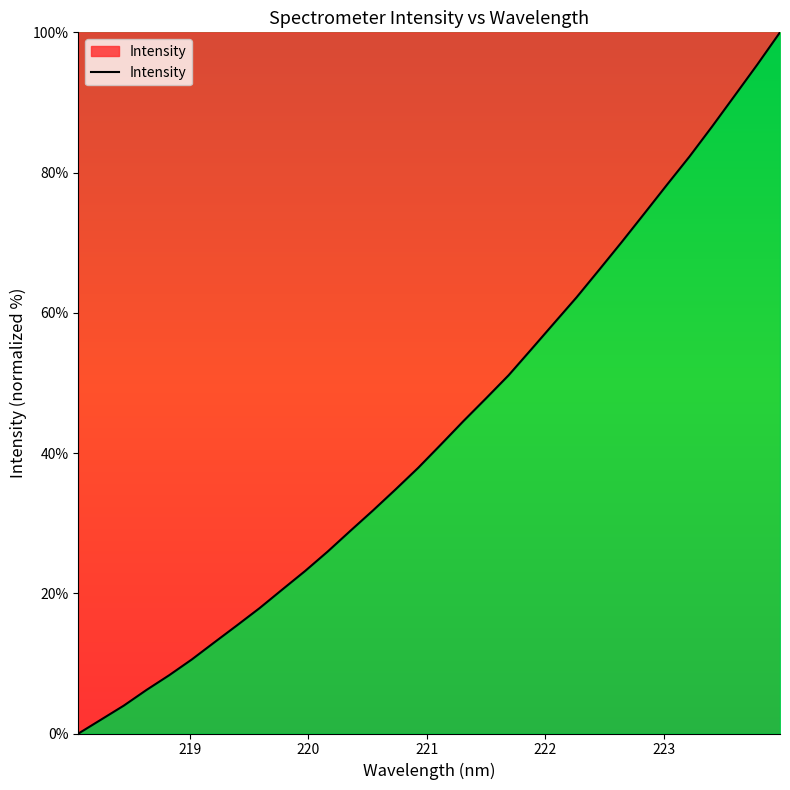

What is the greatest value displayed?

100.0